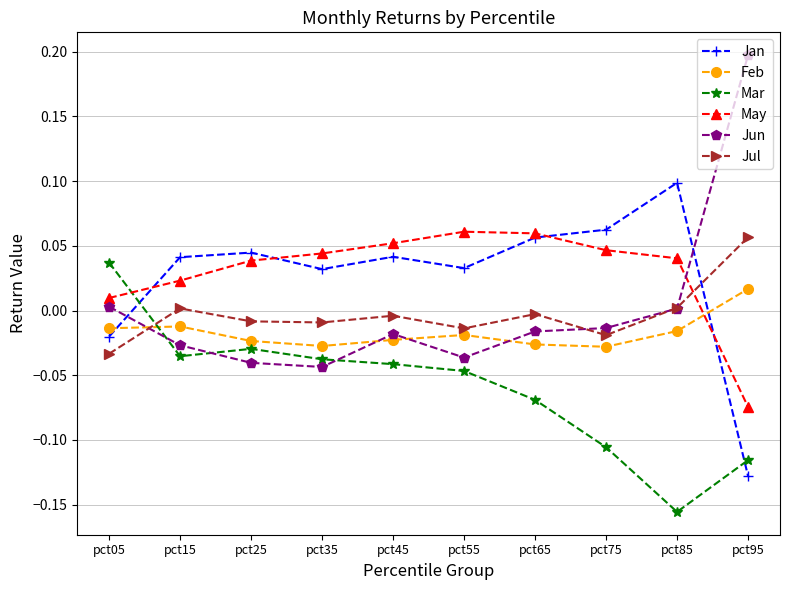

True or false: Mar has a value of -0.3 at pct85.

False